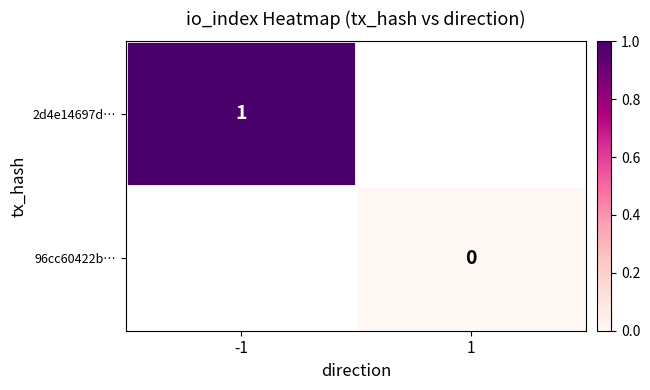

The value of 2d4e14697d… at -1 is 1. True or false?

True